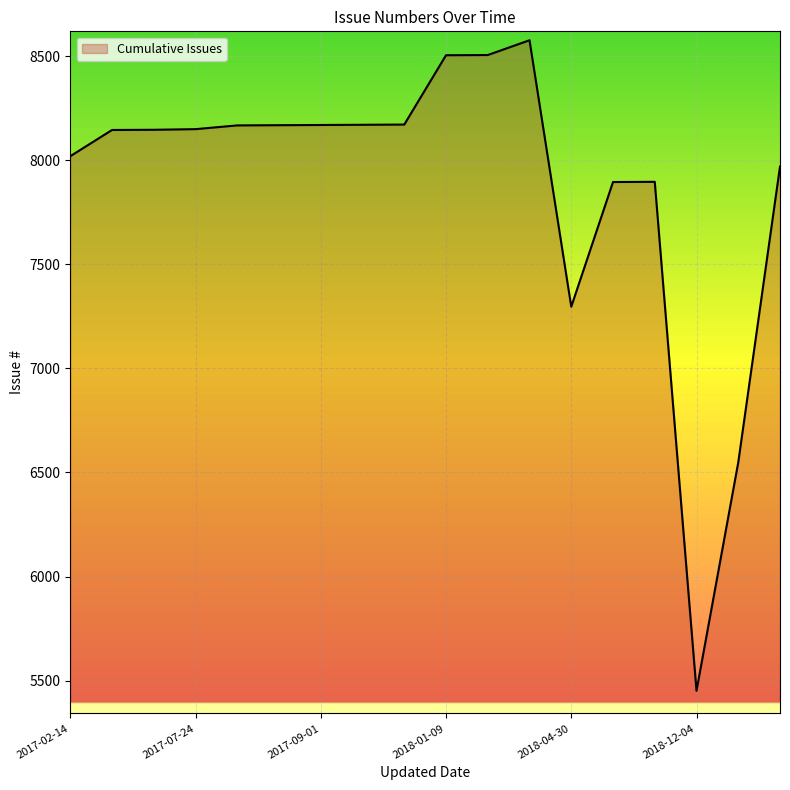

How many categories are shown in the chart?

18